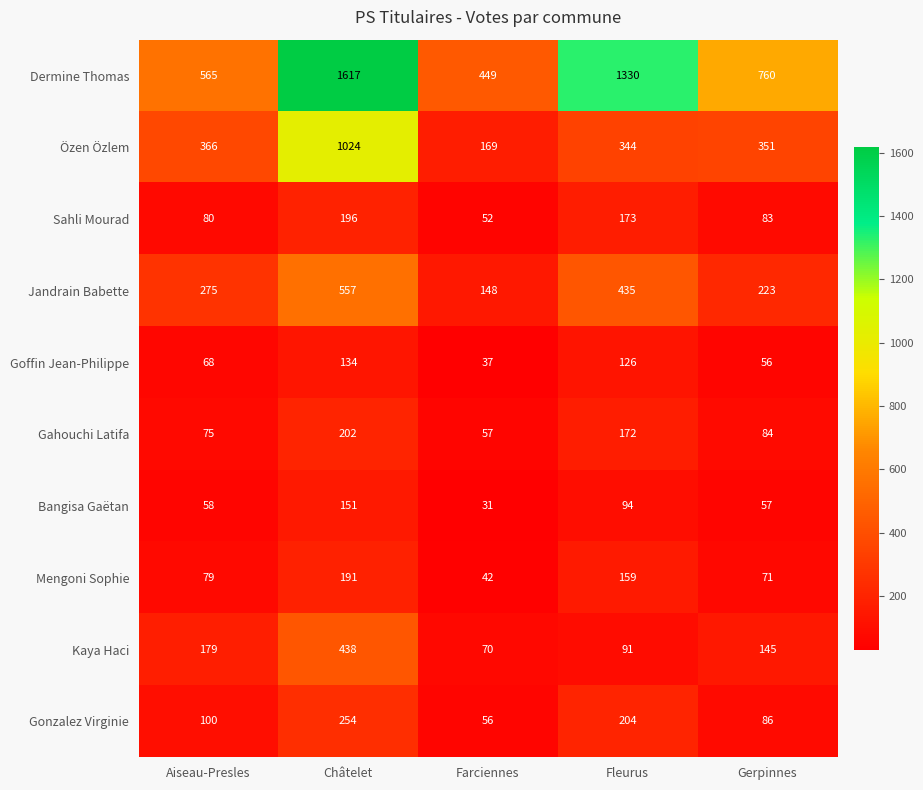

How many categories are shown in the chart?

5